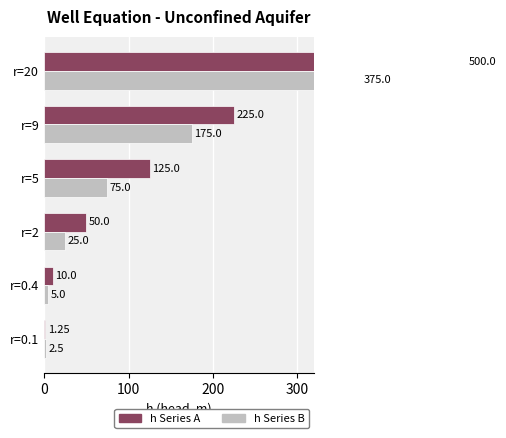

Which series has the largest total across all categories?

h Series A